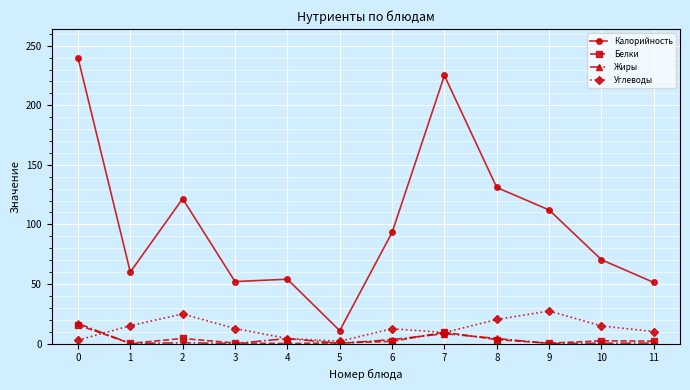

What value does the Углеводы series have at 8?

20.2